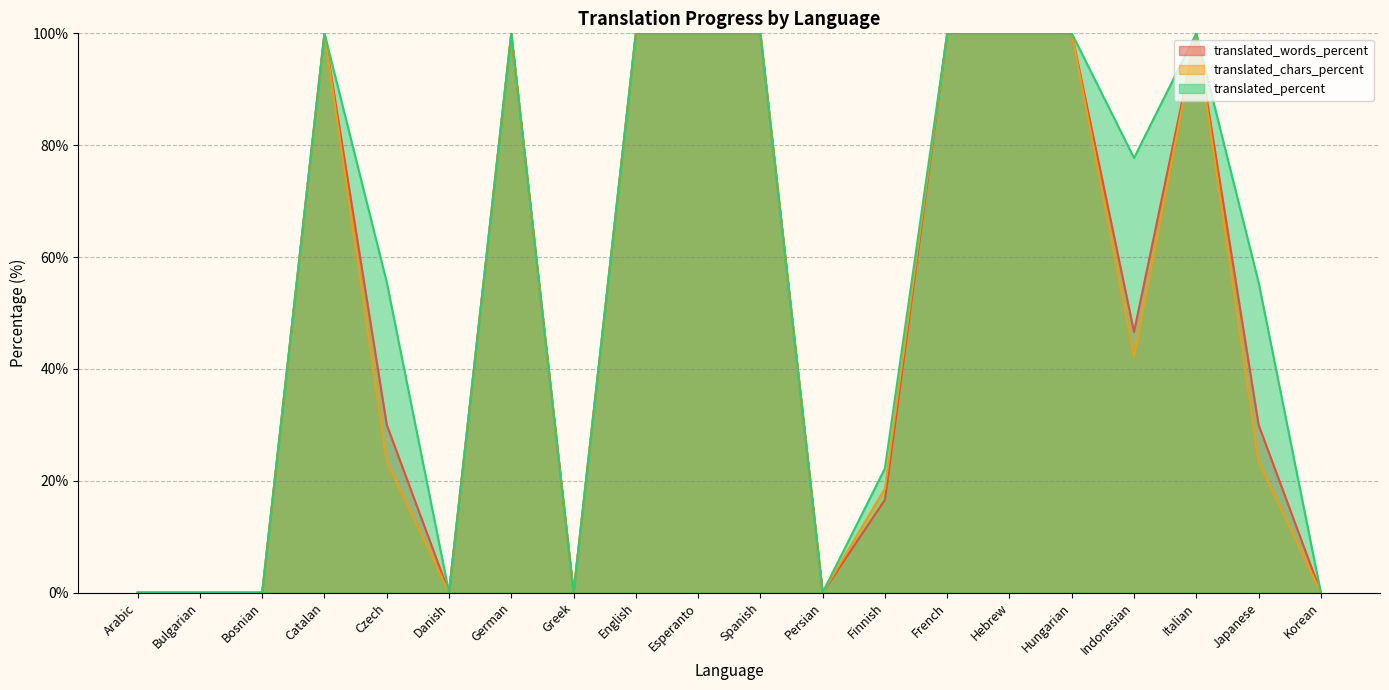

Reading left to right, list all the values displayed in this chart.

translated_words_percent: Arabic=0.0	Bulgarian=0.0	Bosnian=0.0	Catalan=100.0	Czech=30.0	Danish=0.0	German=100.0	Greek=0.0	English=100.0	Esperanto=100.0	Spanish=100.0	Persian=0.0	Finnish=16.6	French=100.0	Hebrew=100.0	Hungarian=100.0	Indonesian=46.6	Italian=100.0	Japanese=30.0	Korean=0.0
translated_chars_percent: Arabic=0.0	Bulgarian=0.0	Bosnian=0.0	Catalan=100.0	Czech=23.4	Danish=0.0	German=100.0	Greek=0.0	English=100.0	Esperanto=100.0	Spanish=100.0	Persian=0.0	Finnish=18.6	French=100.0	Hebrew=100.0	Hungarian=100.0	Indonesian=42.1	Italian=100.0	Japanese=23.4	Korean=0.0
translated_percent: Arabic=0.0	Bulgarian=0.0	Bosnian=0.0	Catalan=100.0	Czech=55.5	Danish=0.0	German=100.0	Greek=0.0	English=100.0	Esperanto=100.0	Spanish=100.0	Persian=0.0	Finnish=22.2	French=100.0	Hebrew=100.0	Hungarian=100.0	Indonesian=77.7	Italian=100.0	Japanese=55.5	Korean=0.0